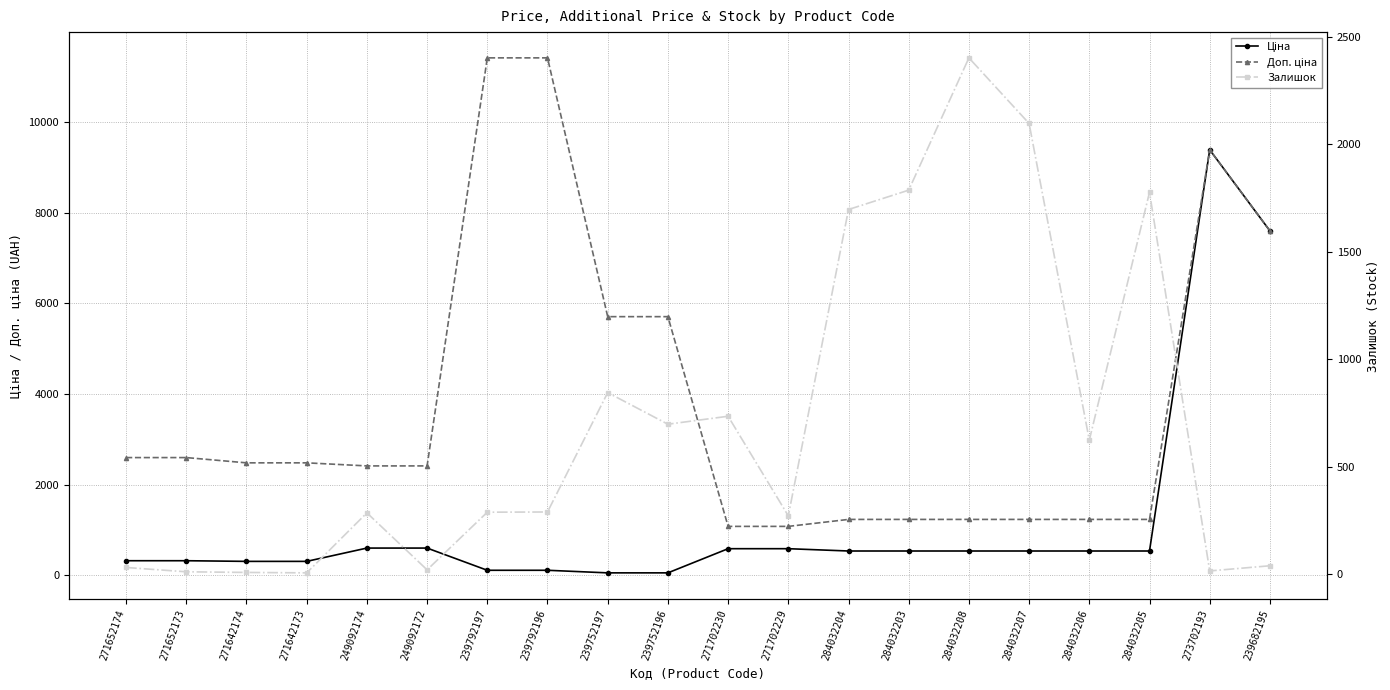

Which label corresponds to the smallest value in the chart?

271642173